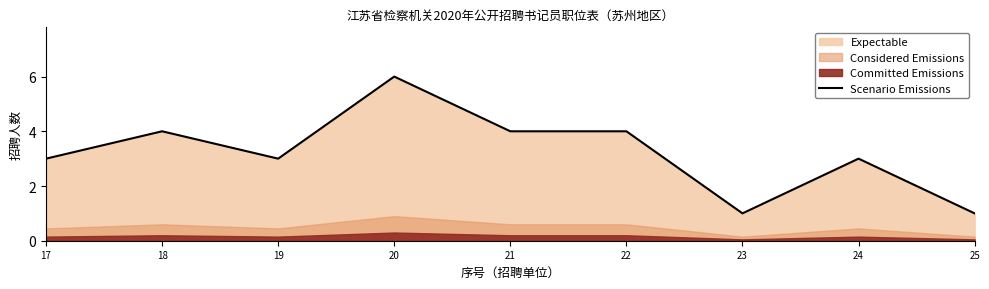

What is the sum of the values at 19 and 25?

4